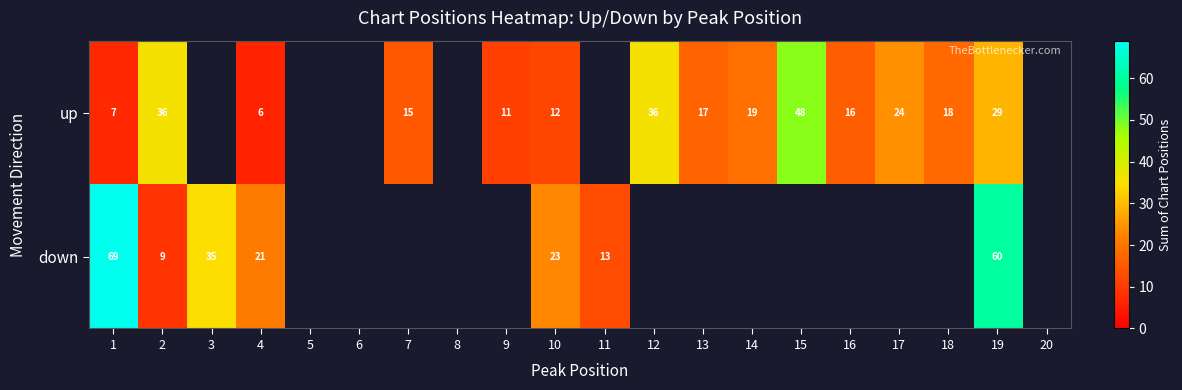

True or false: up has a value of 16 at 16.

True